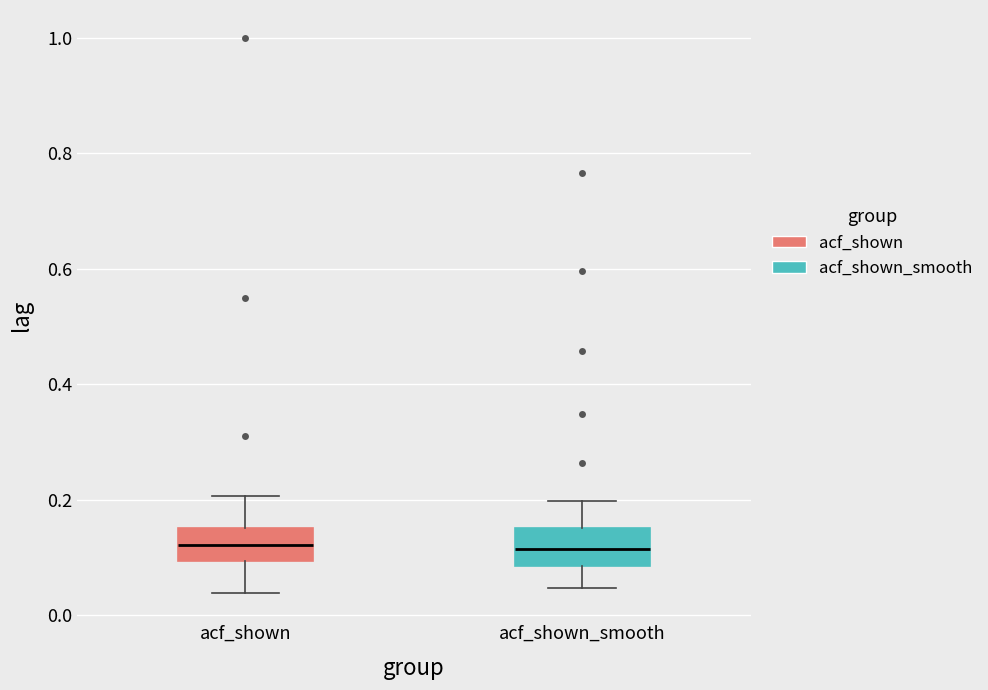

Reading left to right, transcribe this box plot: for each box, give where its median line is, the range the box spans, and where its two whiskers end, as read against the y-axis. The values are not printed on the chart, so give them approximately, as read against the axis.

acf_shown: median 0.12, box 0.10 to 0.16, whiskers 0.04 to 0.20
acf_shown_smooth: median 0.12, box 0.08 to 0.16, whiskers 0.04 to 0.20